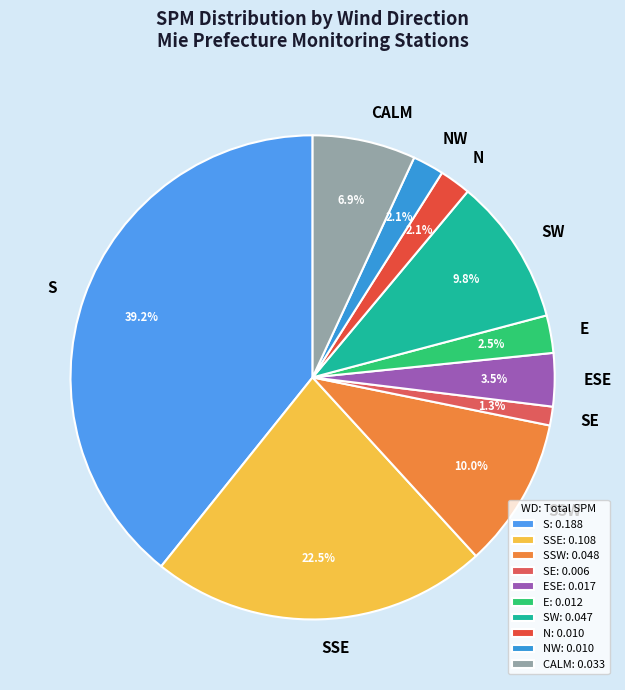

What percentage do SW and SE together represent?

11.1%